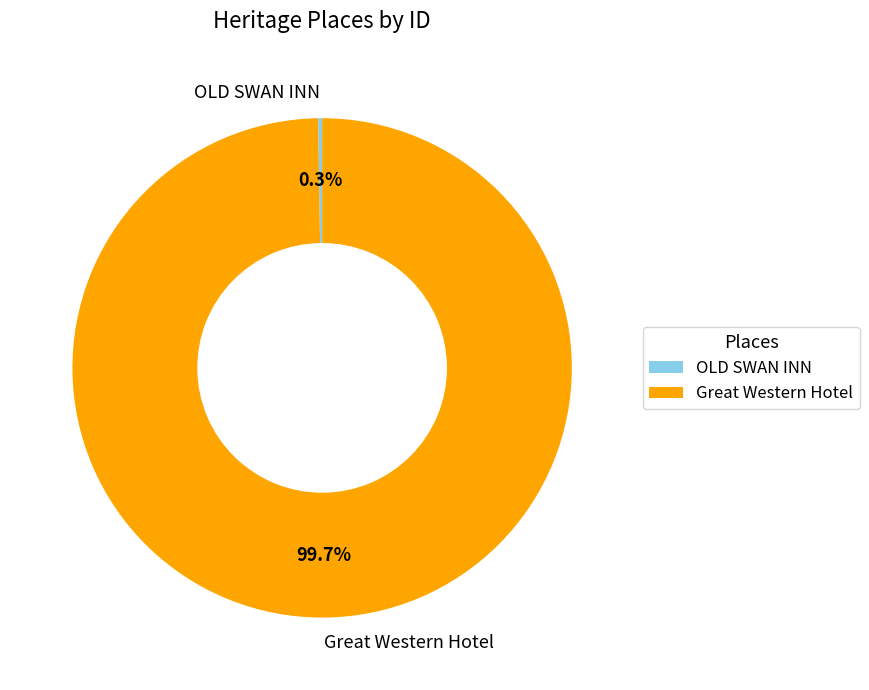

True or false: Great Western Hotel accounts for 100% of the total.

True